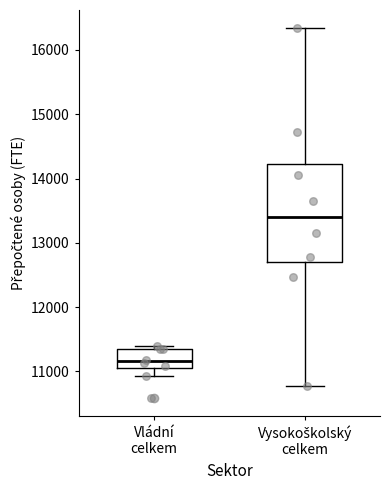

Comparing the boxes themselves (not the whiskers), which one is the tallest?

Vysokoškolský celkem